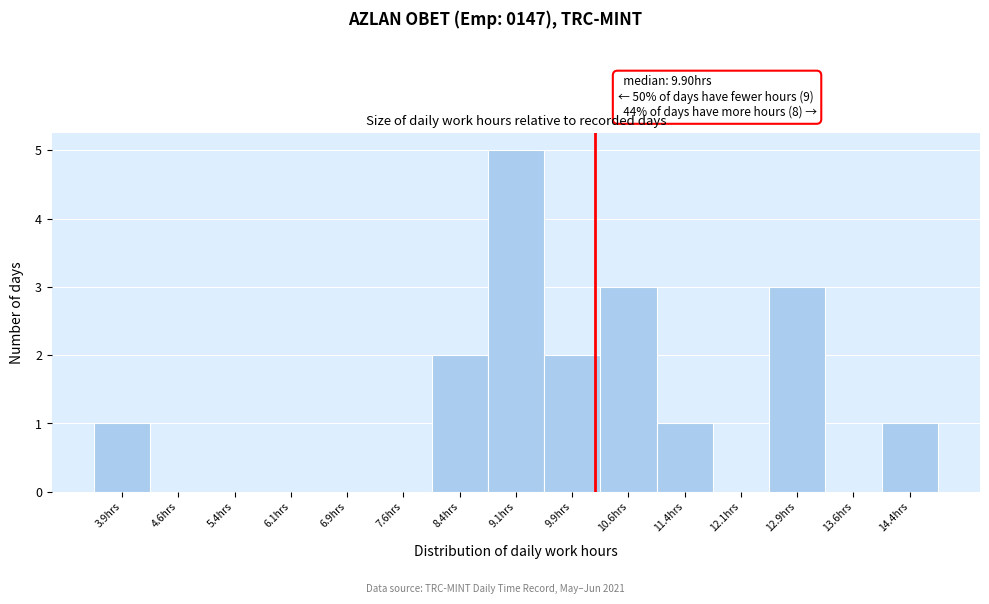

Which range on the x-axis has the tallest bar?

8.75 to 9.50